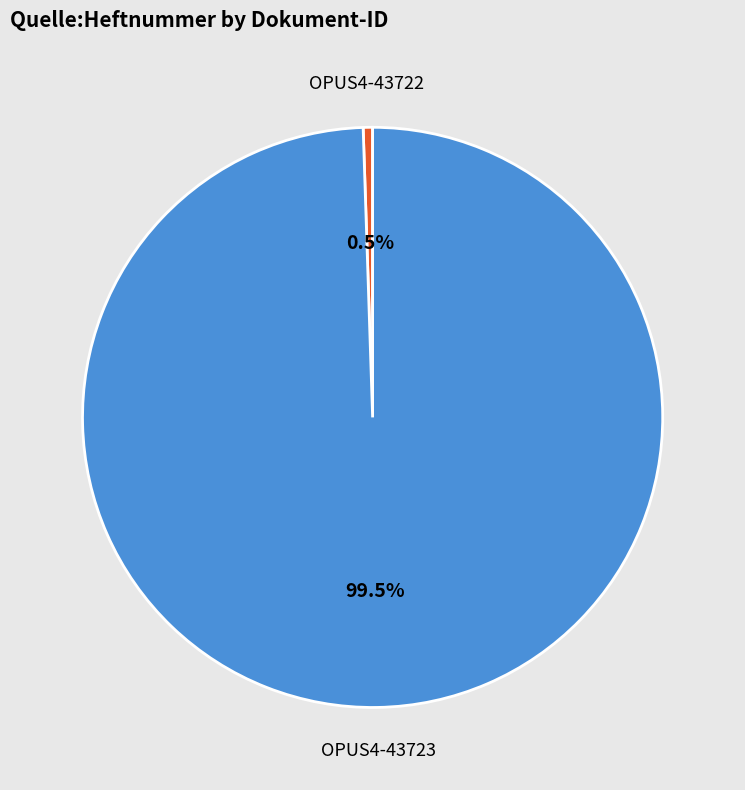

True or false: OPUS4-43722 accounts for 11% of the total.

False